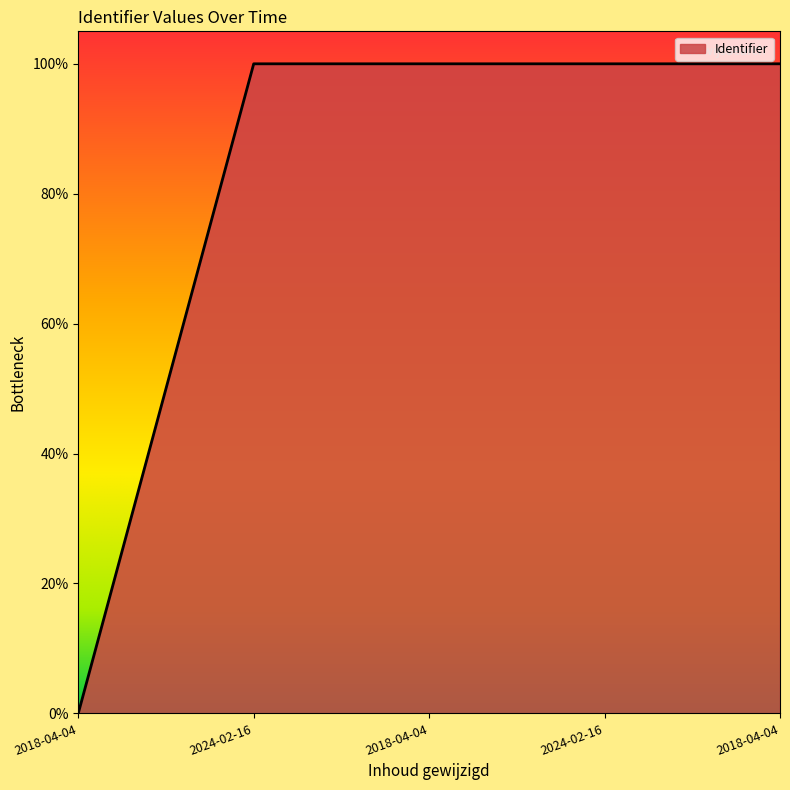

What is the sum of the values at 2018-04-04 and 2018-04-04?

2.0